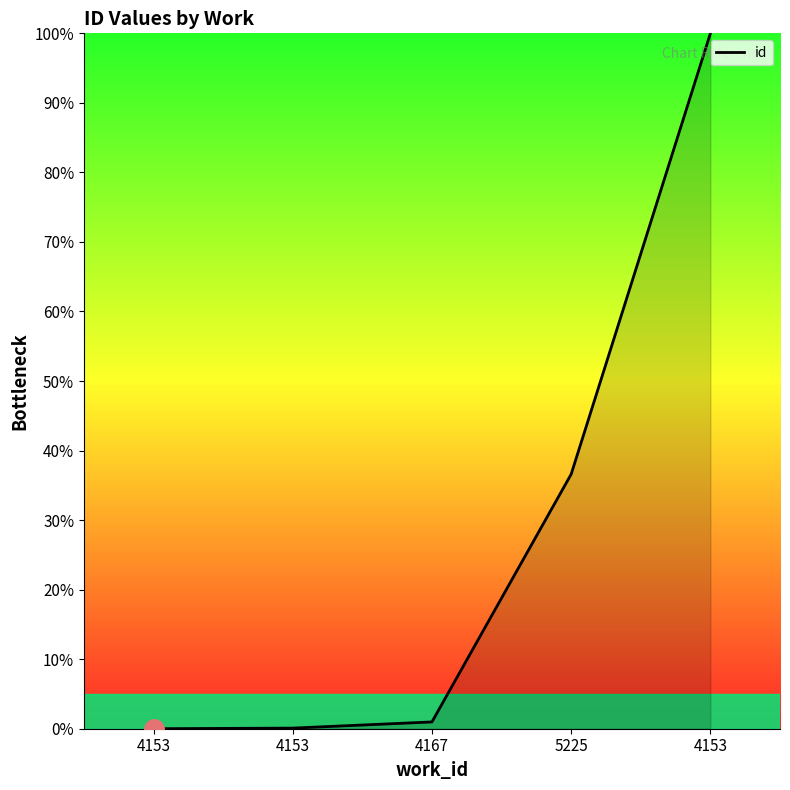

Reading right to left, transcribe all the data shown in this chart.

4153=100.0	5225=36.6	4167=1.0	4153=0.1	4153=0.0